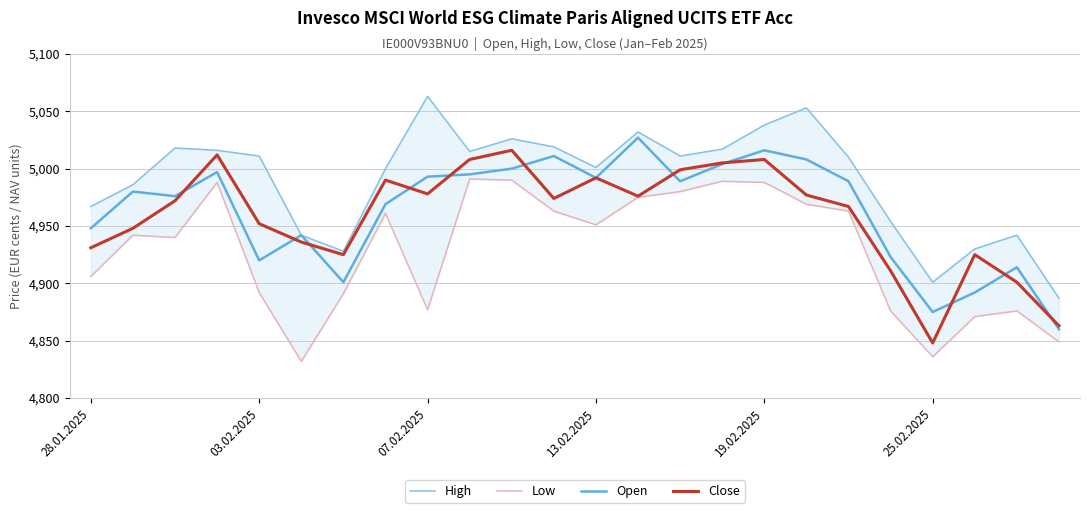

True or false: Close and Low cross at least once.

False